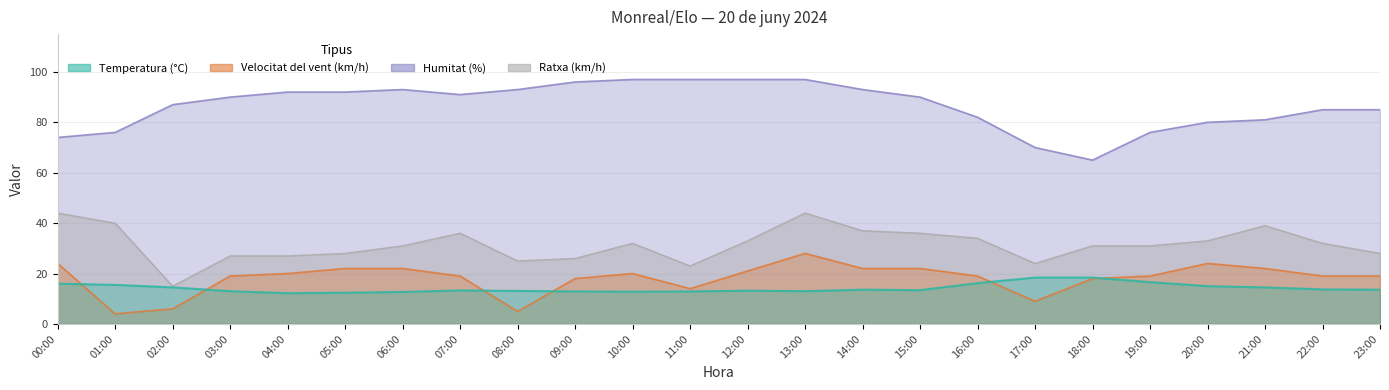

What are all the series names shown in the legend?

Temperatura (°C), Velocitat del vent (km/h), Humitat (%), Ratxa (km/h)